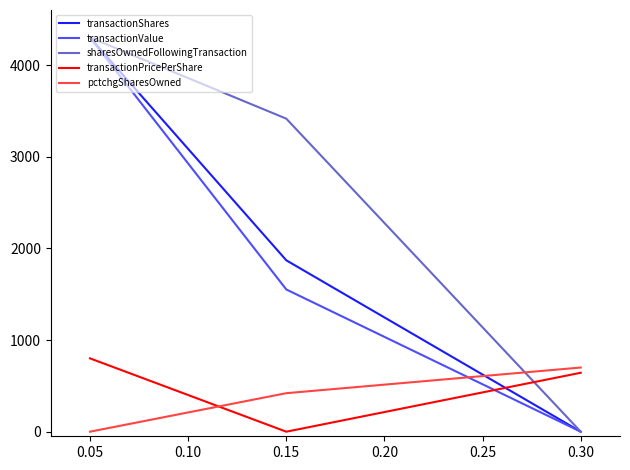

What is the approximate value of transactionValue at 0.05?

4300.0